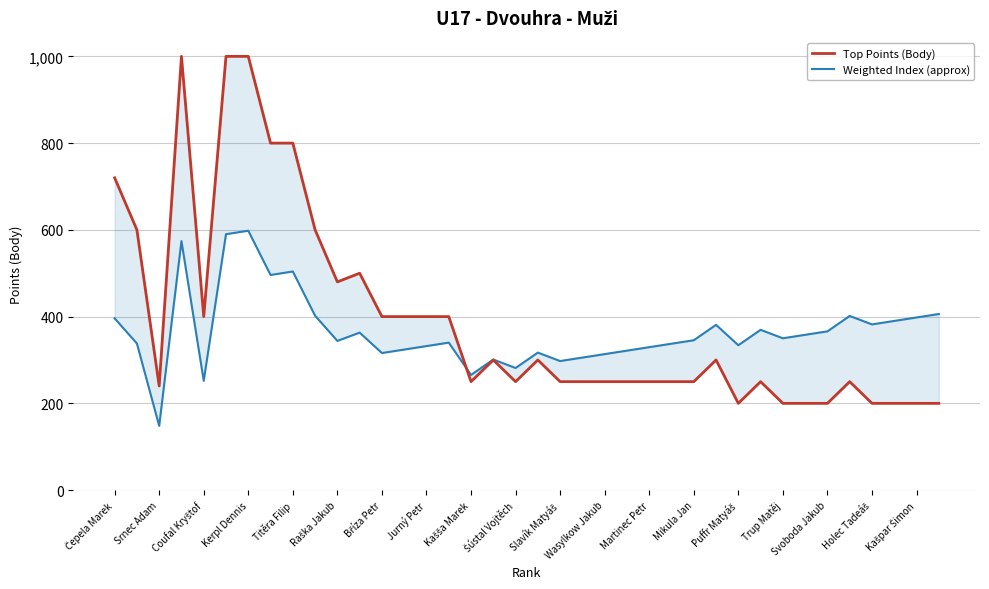

What is the value of the Top Points (Body) point at the 3rd from the left?

240.0